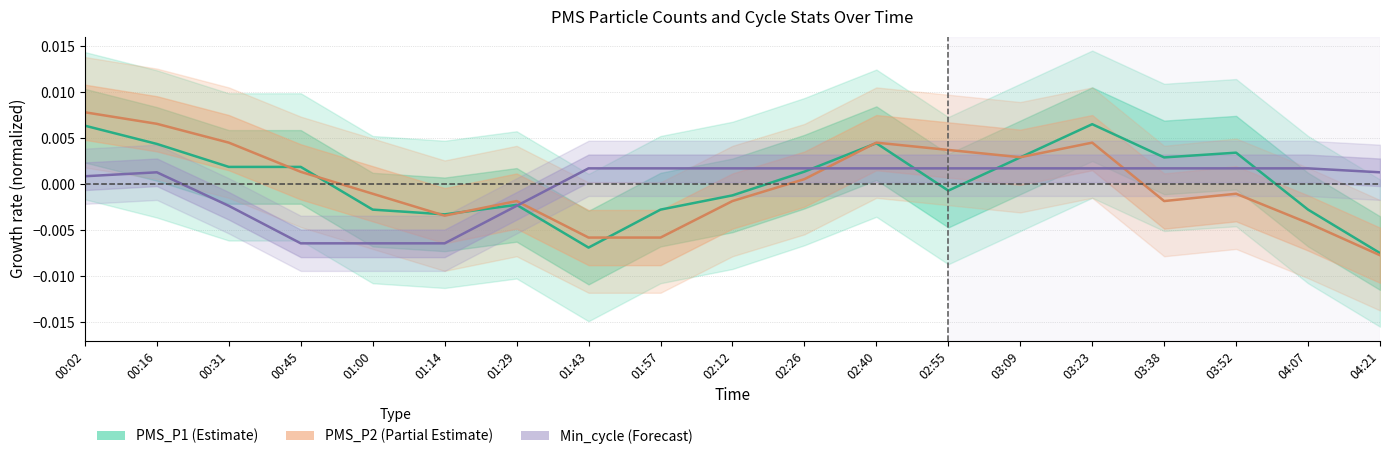

At which label does Min_cycle (Forecast) reach its minimum?

00:45